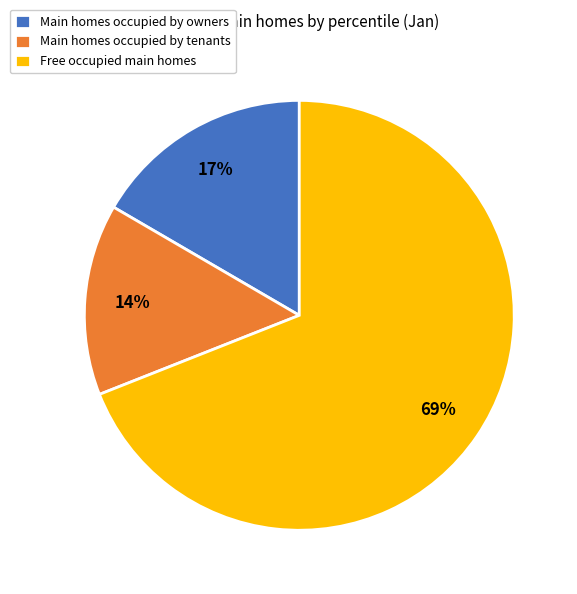

Approximately how many times larger is the value at Main homes occupied by owners compared to Main homes occupied by tenants?

1.2